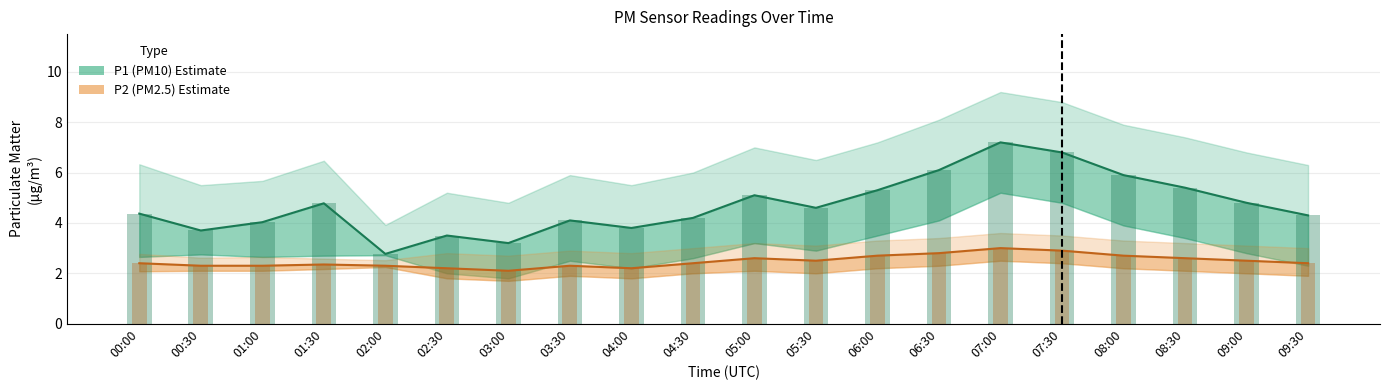

How many data points does each series have?

20